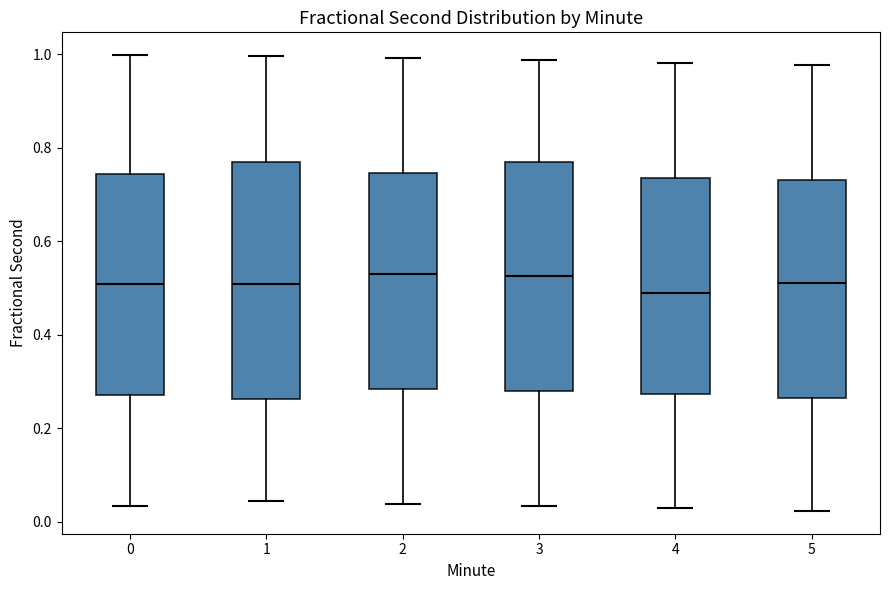

Where does the median line of the box at x = 2 sit on the y-axis? The values are not printed on the chart, so give them approximately, as read against the axis.

0.52